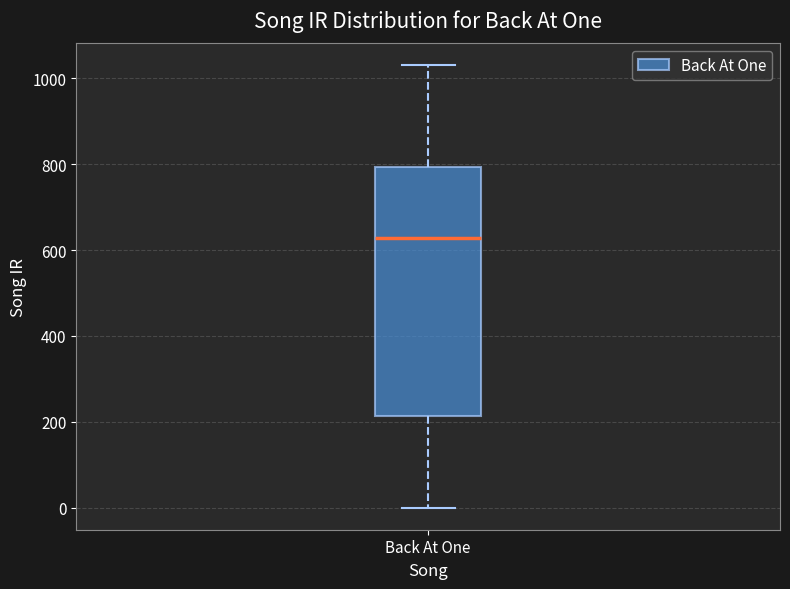

Transcribe this box plot: give where the median line is, the range the box spans, and where the two whiskers end, as read against the y-axis. The values are not printed on the chart, so give them approximately, as read against the axis.

median 620, box 220 to 800, whiskers 0 to 1020